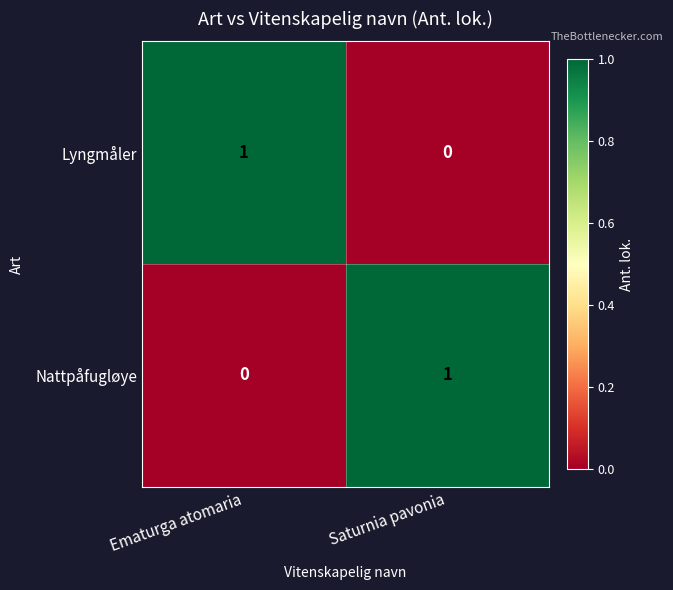

Reading left to right, transcribe all the data shown in this chart.

Lyngmåler: 1	0
Nattpåfugløye: 0	1